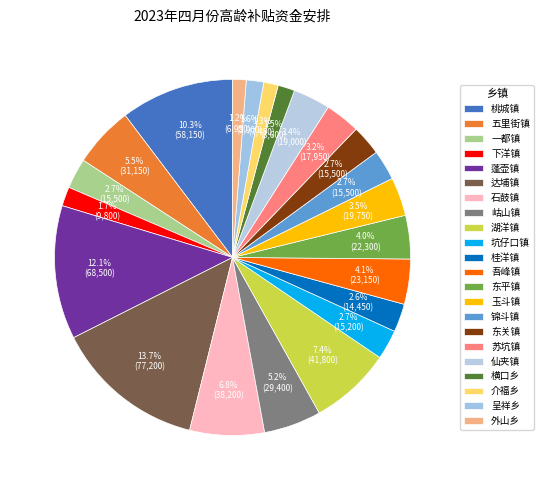

How many segments does this pie chart have?

22